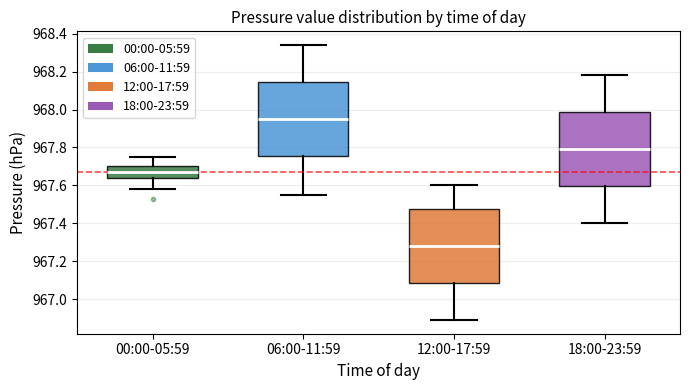

Where is the lower edge of the box for 18:00-23:59 on the y-axis? The values are not printed on the chart, so give them approximately, as read against the axis.

967.60